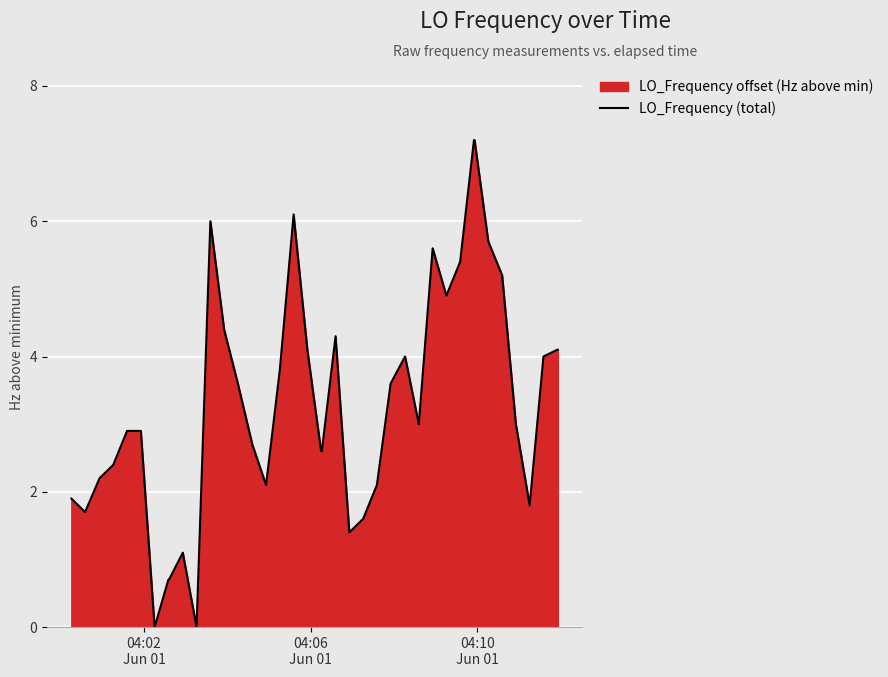

What is the maximum value shown in the chart?

7.2